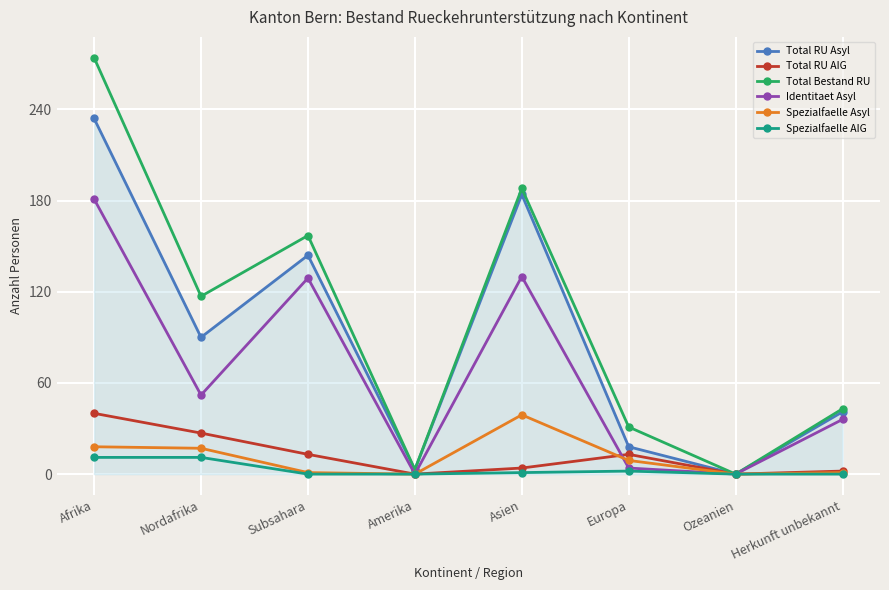

Is the value of Total RU Asyl at Subsahara greater than the value of Total Bestand RU at Amerika?

Yes